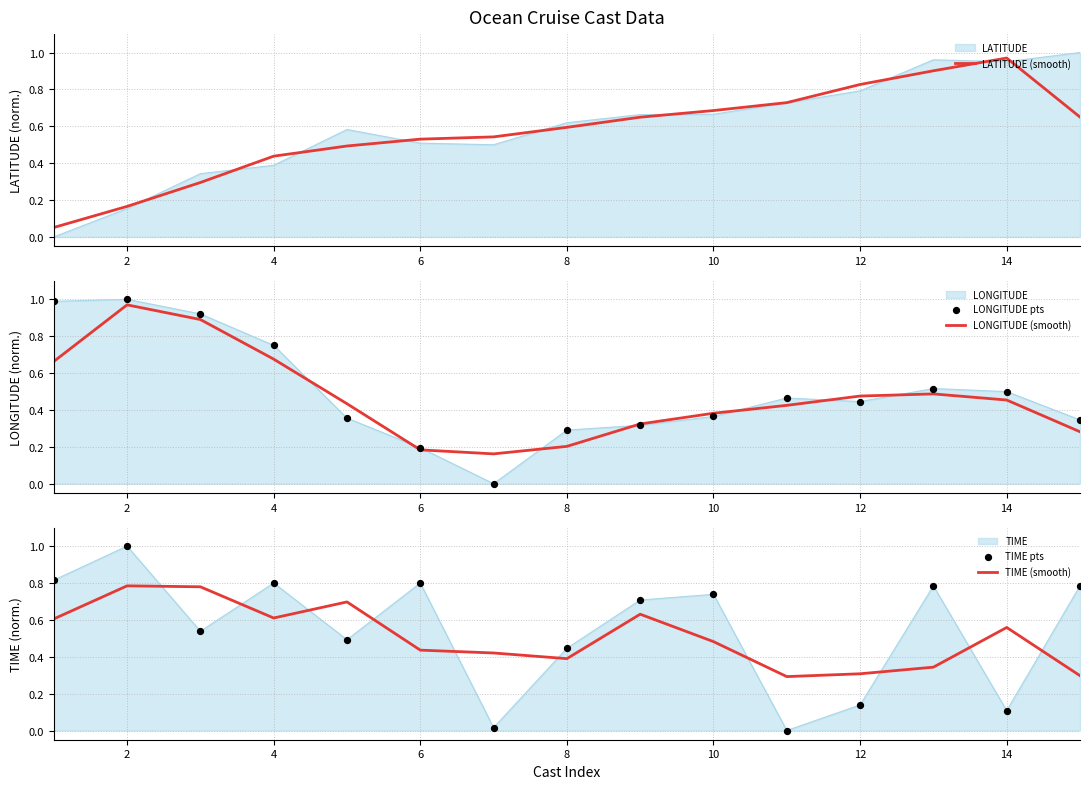

Is the value of LONGITUDE (smooth) at 2 greater than the value of LONGITUDE pts at 4?

Yes